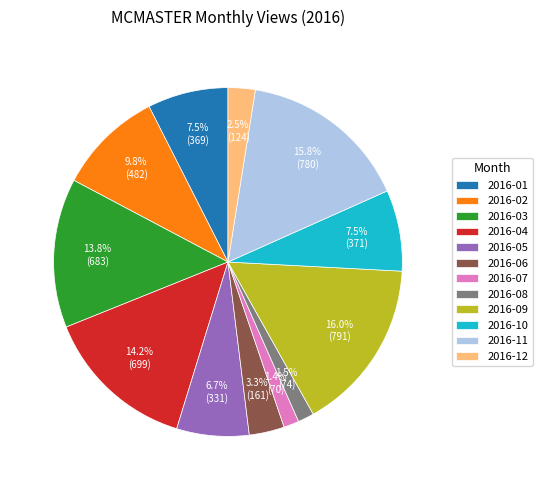

What portion of the pie excludes 2016-04?

85.8%